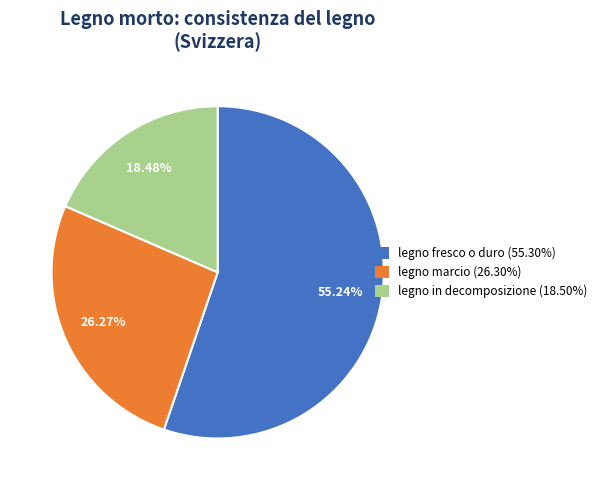

Rank the categories by value from highest to lowest.

legno fresco o duro (55.30%), legno marcio (26.30%), legno in decomposizione (18.50%)